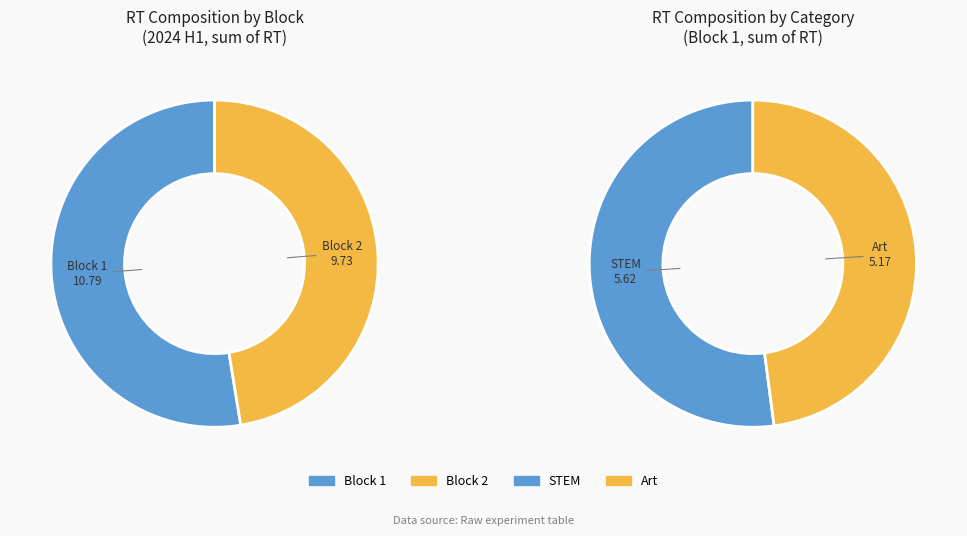

Do 35 and 32 together represent more than half of the pie?

No